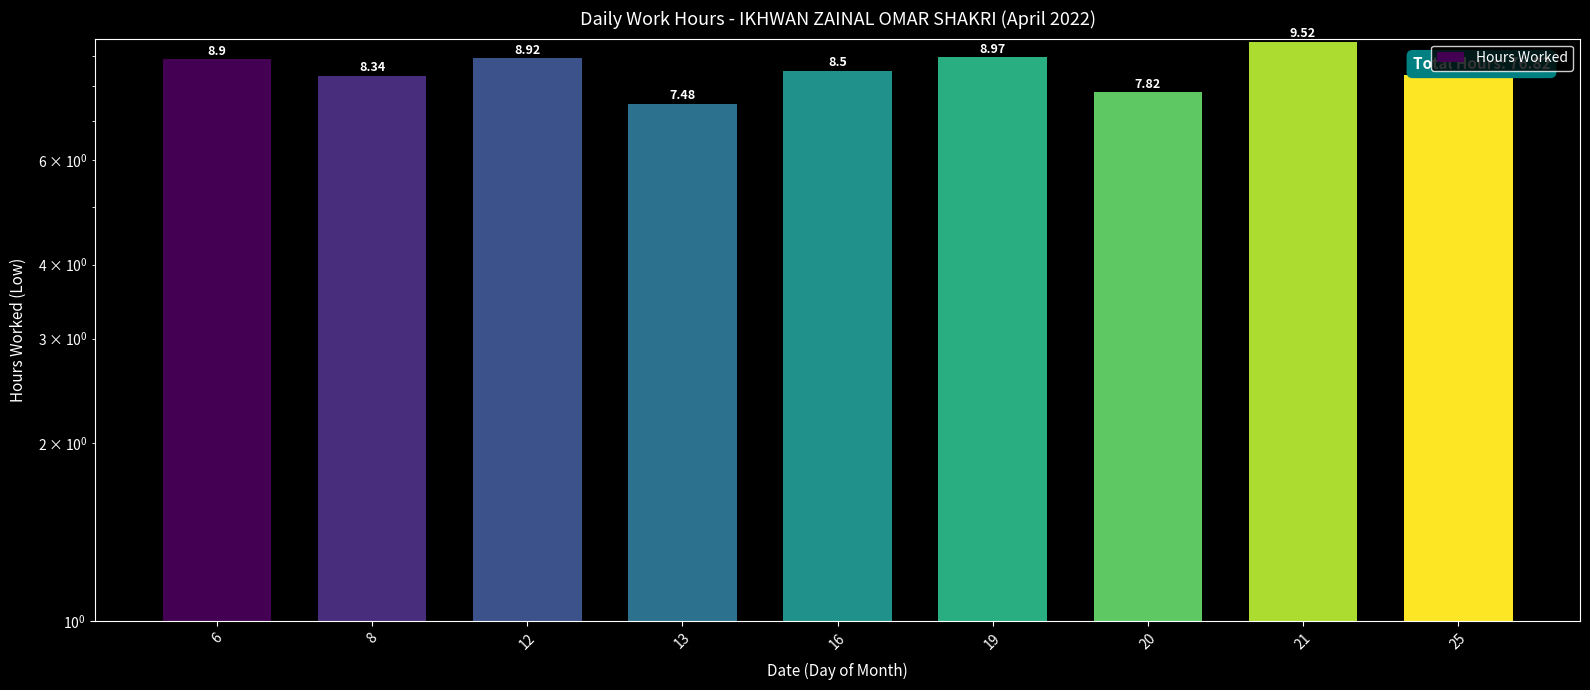

Reading right to left, transcribe all the data shown in this chart.

25=8.4	21=9.5	20=7.8	19=9.0	16=8.5	13=7.5	12=8.9	8=8.3	6=8.9